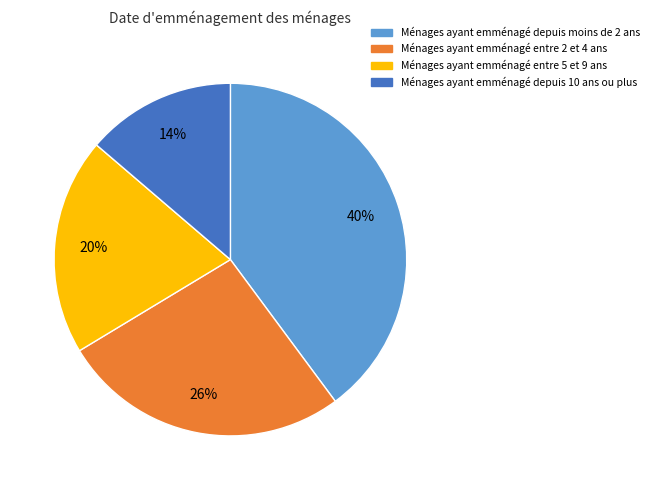

How many segments does this pie chart have?

4